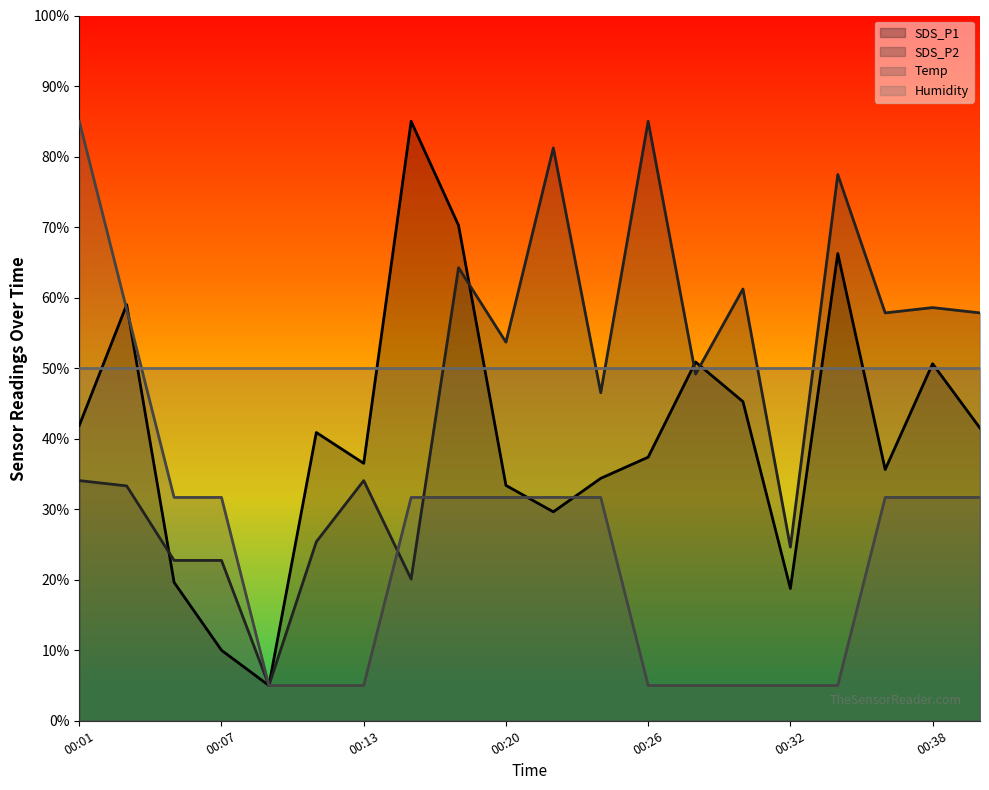

How many values in the SDS_P2 series exceed 49?

10